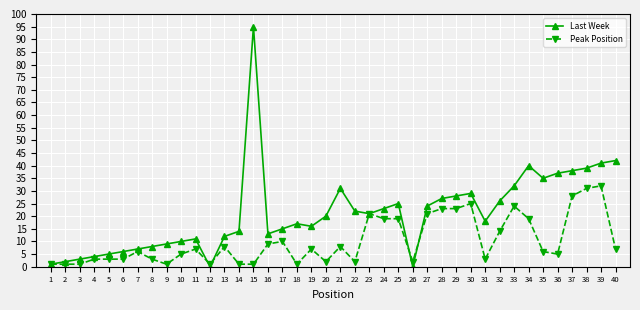

How many lines are shown in the chart?

2